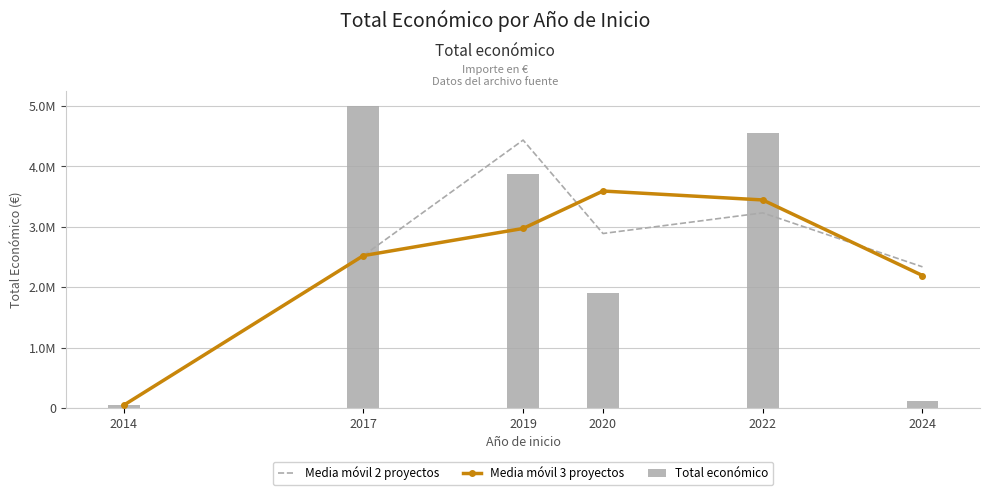

At which label does Media móvil 2 proyectos first exceed 2890102?

2019